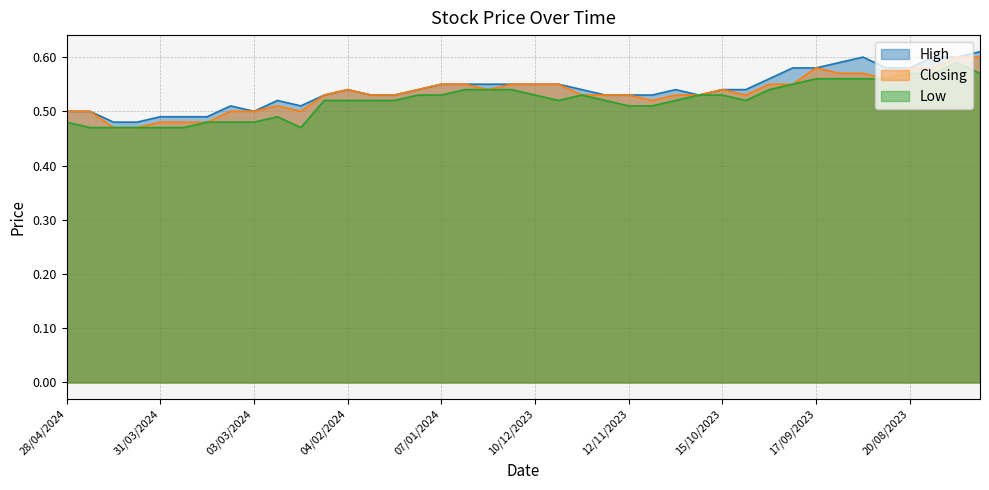

Reading left to right, list all the values displayed in this chart.

High: 28/04/2024=0.5	21/04/2024=0.5	14/04/2024=0.5	07/04/2024=0.5	31/03/2024=0.5	24/03/2024=0.5	17/03/2024=0.5	10/03/2024=0.5	03/03/2024=0.5	25/02/2024=0.5	18/02/2024=0.5	11/02/2024=0.5	04/02/2024=0.5	28/01/2024=0.5	21/01/2024=0.5	14/01/2024=0.5	07/01/2024=0.6	31/12/2023=0.6	24/12/2023=0.6	17/12/2023=0.6	10/12/2023=0.6	03/12/2023=0.6	26/11/2023=0.5	19/11/2023=0.5	12/11/2023=0.5	05/11/2023=0.5	29/10/2023=0.5	22/10/2023=0.5	15/10/2023=0.5	08/10/2023=0.5	01/10/2023=0.6	24/09/2023=0.6	17/09/2023=0.6	10/09/2023=0.6	03/09/2023=0.6	27/08/2023=0.6	20/08/2023=0.6	13/08/2023=0.6	06/08/2023=0.6	30/07/2023=0.6
Closing: 28/04/2024=0.5	21/04/2024=0.5	14/04/2024=0.5	07/04/2024=0.5	31/03/2024=0.5	24/03/2024=0.5	17/03/2024=0.5	10/03/2024=0.5	03/03/2024=0.5	25/02/2024=0.5	18/02/2024=0.5	11/02/2024=0.5	04/02/2024=0.5	28/01/2024=0.5	21/01/2024=0.5	14/01/2024=0.5	07/01/2024=0.6	31/12/2023=0.6	24/12/2023=0.5	17/12/2023=0.6	10/12/2023=0.6	03/12/2023=0.6	26/11/2023=0.5	19/11/2023=0.5	12/11/2023=0.5	05/11/2023=0.5	29/10/2023=0.5	22/10/2023=0.5	15/10/2023=0.5	08/10/2023=0.5	01/10/2023=0.6	24/09/2023=0.6	17/09/2023=0.6	10/09/2023=0.6	03/09/2023=0.6	27/08/2023=0.6	20/08/2023=0.6	13/08/2023=0.6	06/08/2023=0.6	30/07/2023=0.6
Low: 28/04/2024=0.5	21/04/2024=0.5	14/04/2024=0.5	07/04/2024=0.5	31/03/2024=0.5	24/03/2024=0.5	17/03/2024=0.5	10/03/2024=0.5	03/03/2024=0.5	25/02/2024=0.5	18/02/2024=0.5	11/02/2024=0.5	04/02/2024=0.5	28/01/2024=0.5	21/01/2024=0.5	14/01/2024=0.5	07/01/2024=0.5	31/12/2023=0.5	24/12/2023=0.5	17/12/2023=0.5	10/12/2023=0.5	03/12/2023=0.5	26/11/2023=0.5	19/11/2023=0.5	12/11/2023=0.5	05/11/2023=0.5	29/10/2023=0.5	22/10/2023=0.5	15/10/2023=0.5	08/10/2023=0.5	01/10/2023=0.5	24/09/2023=0.6	17/09/2023=0.6	10/09/2023=0.6	03/09/2023=0.6	27/08/2023=0.6	20/08/2023=0.6	13/08/2023=0.6	06/08/2023=0.6	30/07/2023=0.6